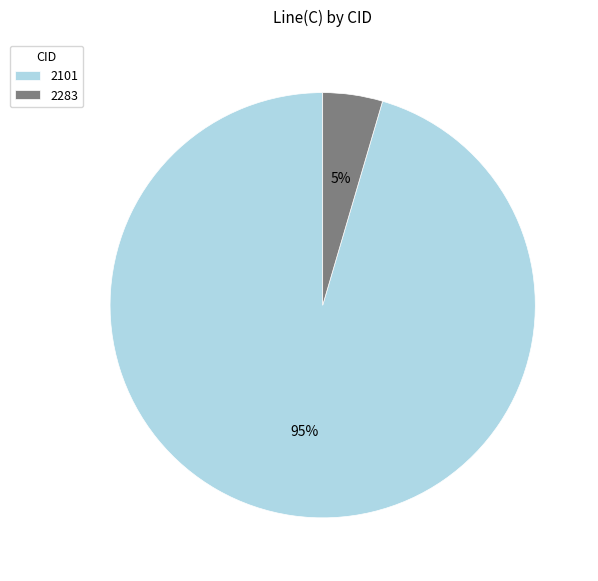

Is it true that 2283 is 5% of the pie?

True